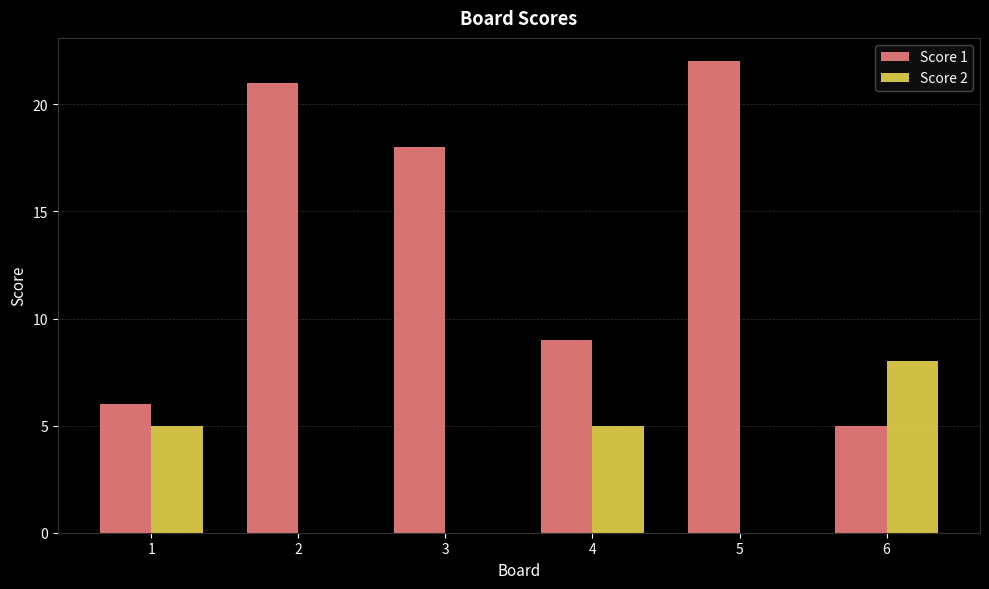

At which category does the chart reach its peak across all series?

5